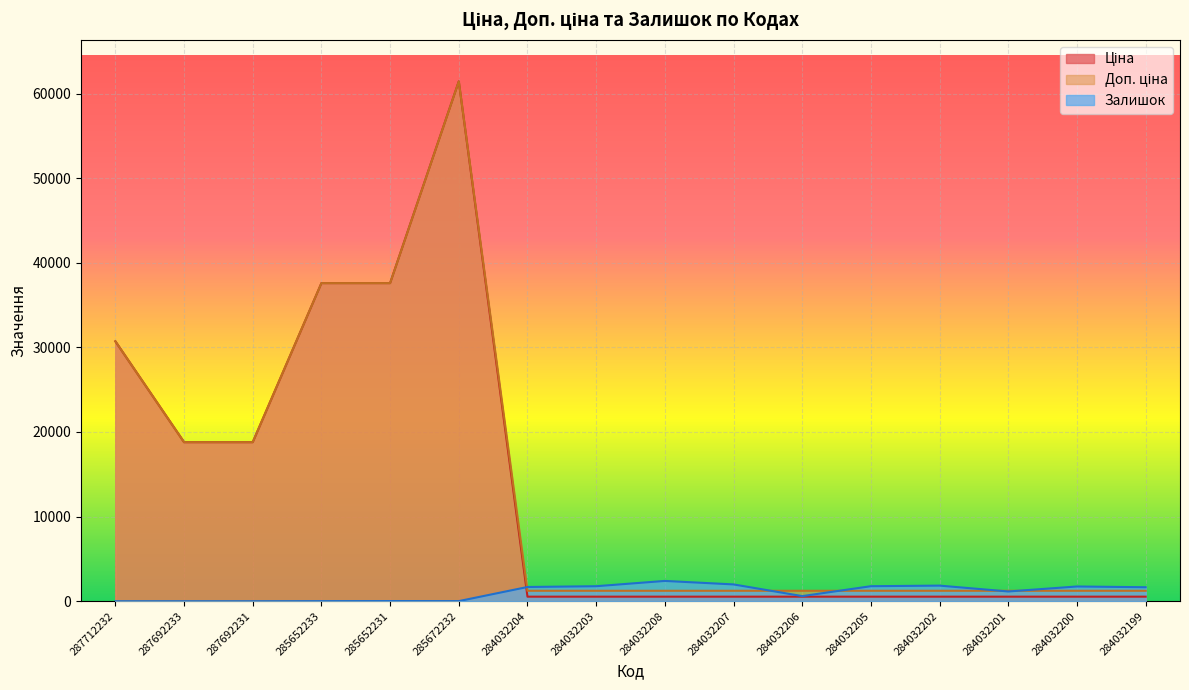

Where do Ціна and Залишок first cross each other?

285672232 and 284032204